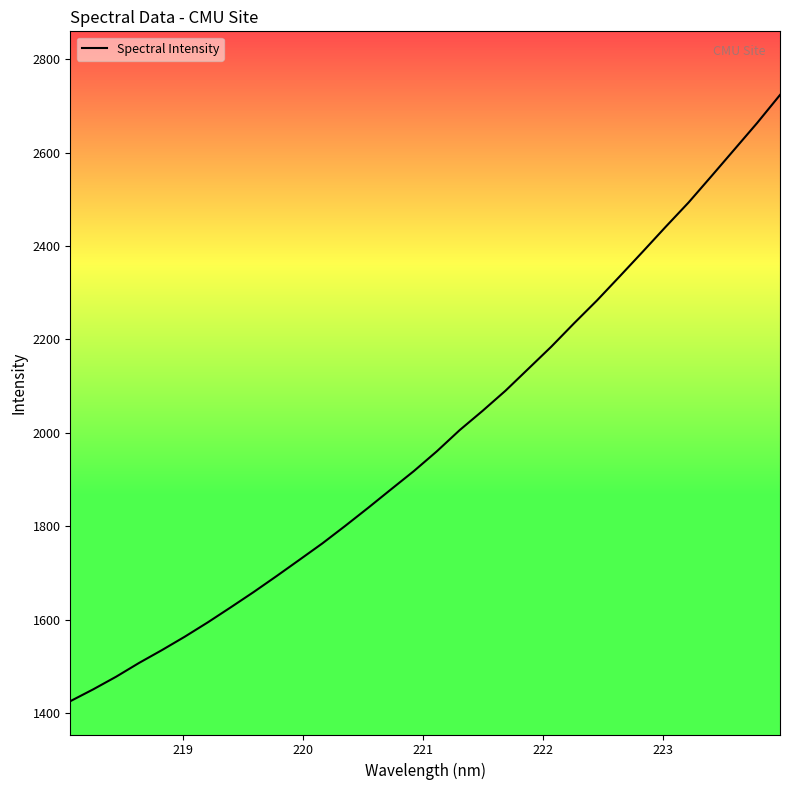

What is the maximum value shown in the chart?

2723.3